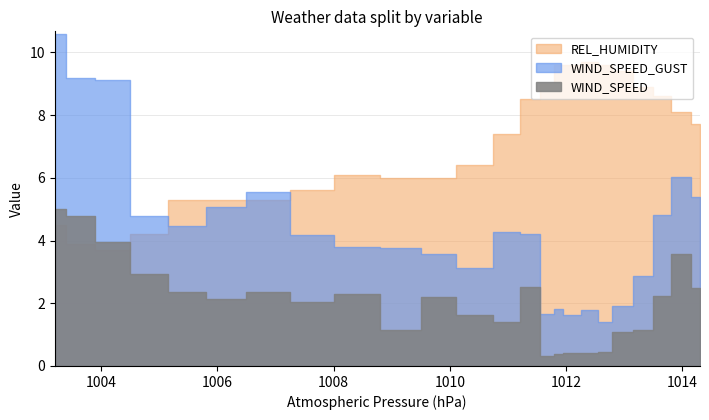

What is the value of the WIND_SPEED_GUST point at the 21st from the left?

4.8